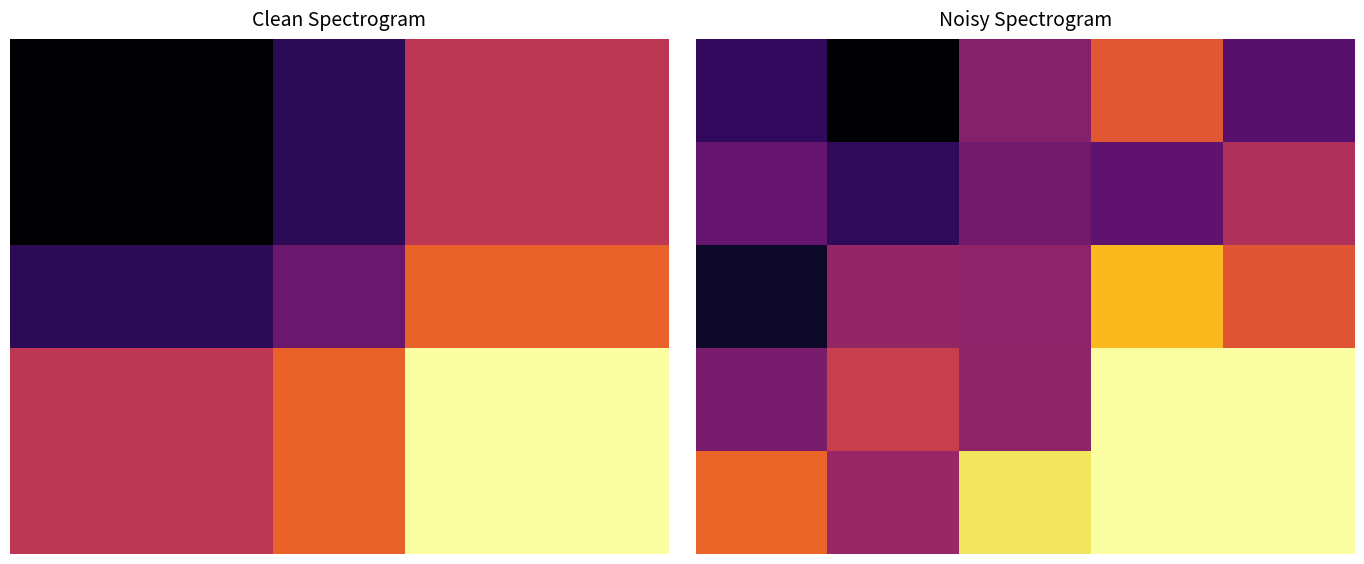

At how many categories does at least one series exceed 0?

5